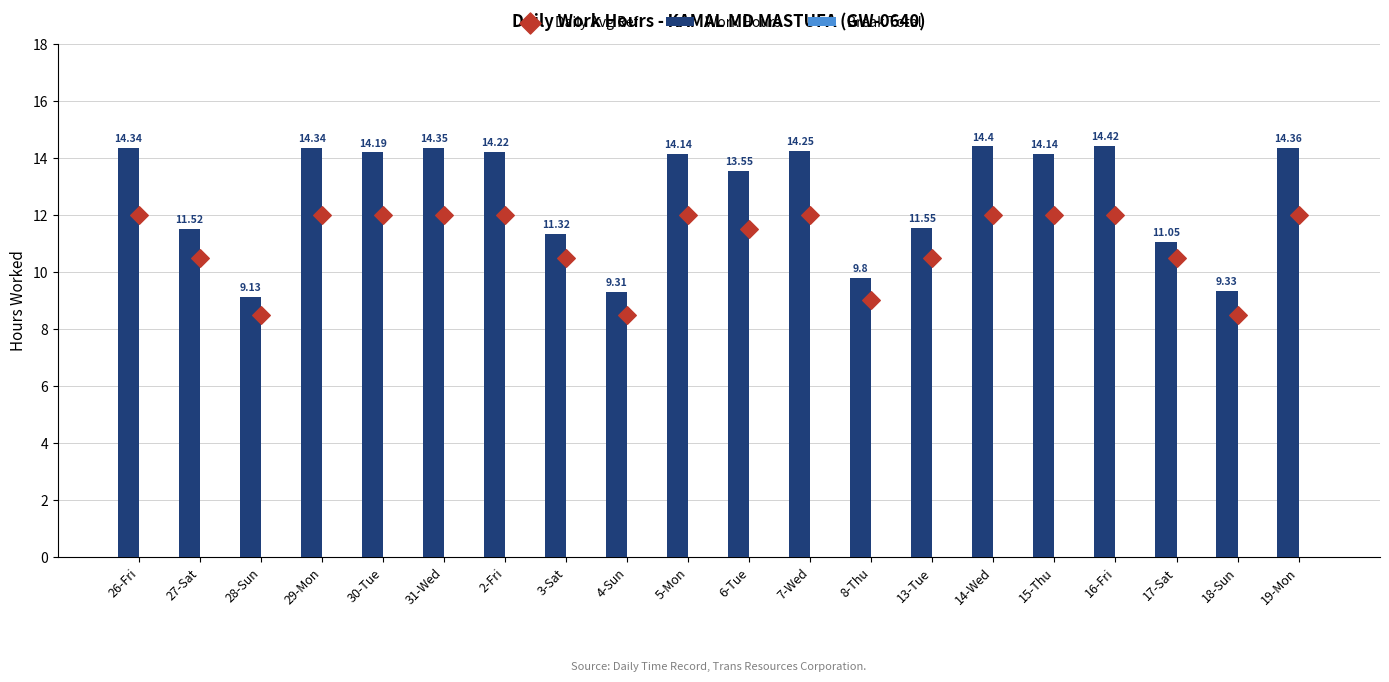

What is the total value across all series at 28-Sun?

17.6